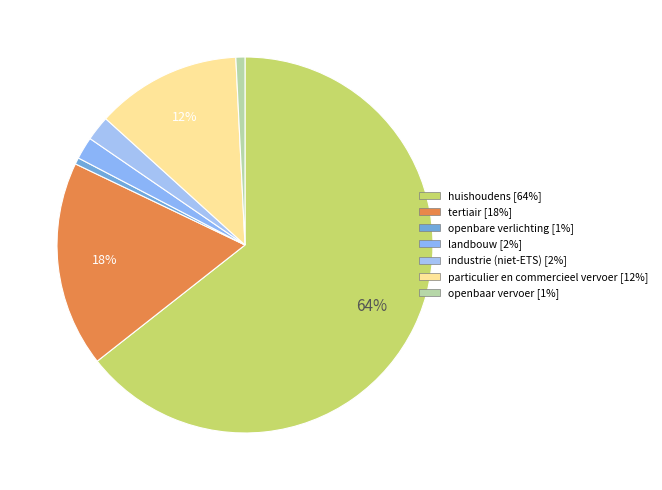

Count the number of slices in the pie.

7